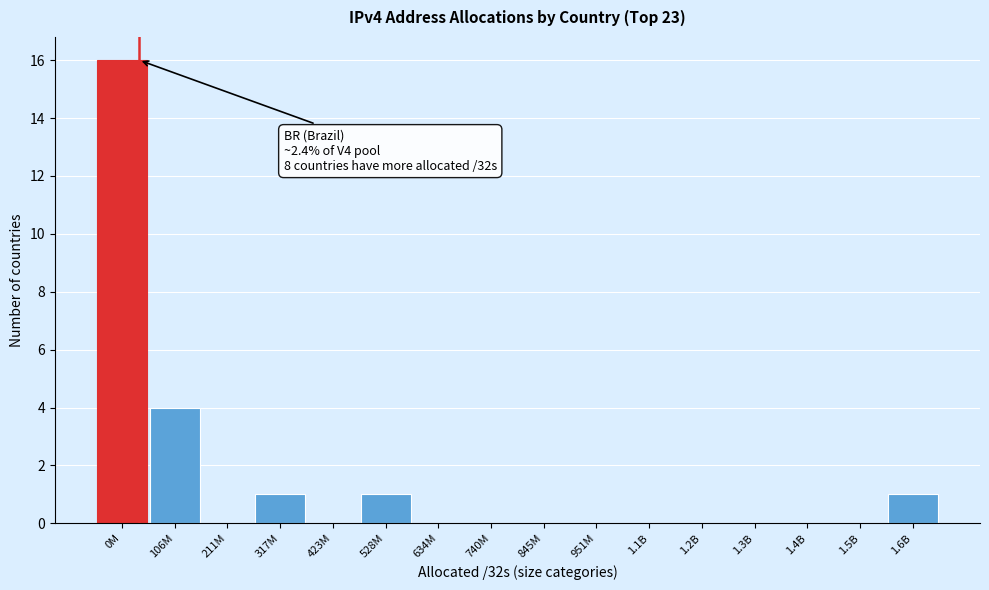

Reading right to left, extract all data points from this chart.

1.6B=1	1.5B=0	1.4B=0	1.3B=0	1.2B=0	1.1B=0	951M=0	845M=0	740M=0	634M=0	528M=1	423M=0	317M=1	211M=0	106M=4	0M=16